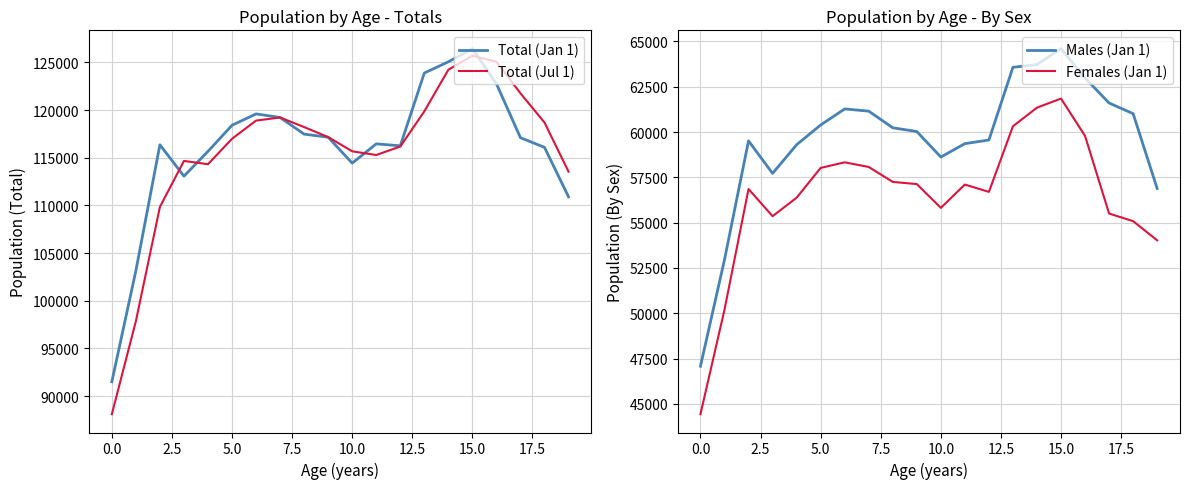

What are all the series names shown in the legend?

Total (Jan 1), Total (Jul 1), Males (Jan 1), Females (Jan 1)